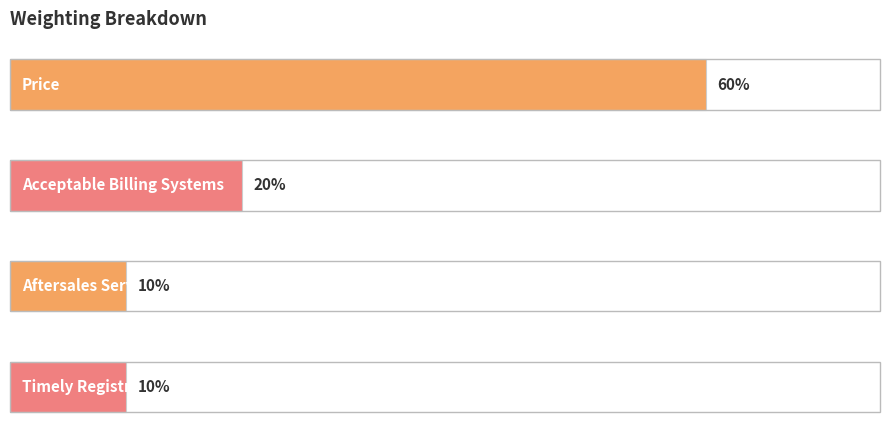

How many distinct data groups are displayed?

1